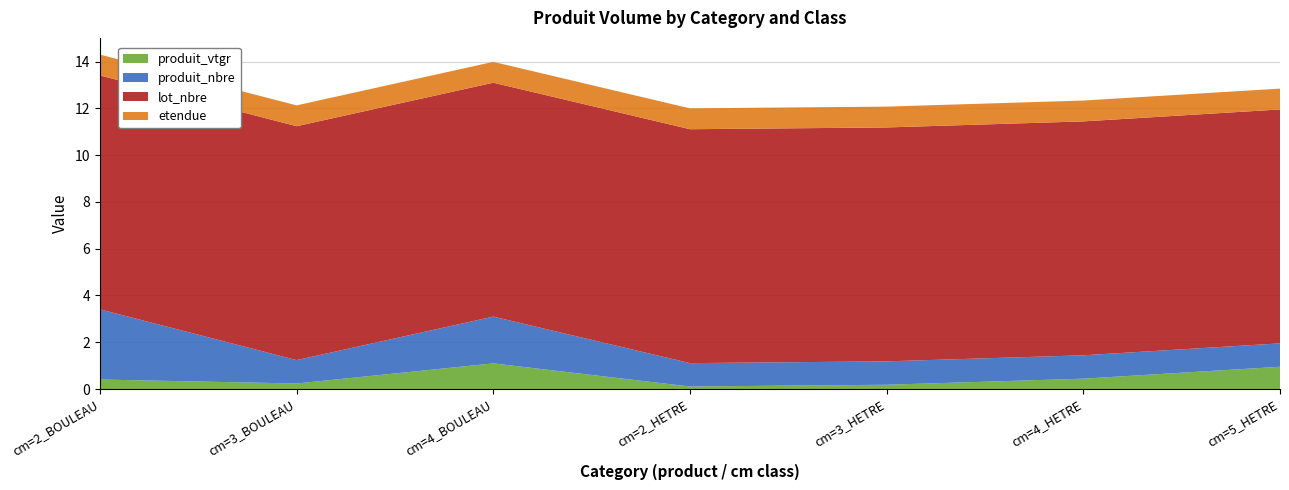

Reading left to right, what are all the values shown in this chart?

produit_vtgr: cm=2_BOULEAU=0.4	cm=3_BOULEAU=0.2	cm=4_BOULEAU=1.1	cm=2_HETRE=0.1	cm=3_HETRE=0.2	cm=4_HETRE=0.4	cm=5_HETRE=1.0
produit_nbre: cm=2_BOULEAU=3.0	cm=3_BOULEAU=1.0	cm=4_BOULEAU=2.0	cm=2_HETRE=1.0	cm=3_HETRE=1.0	cm=4_HETRE=1.0	cm=5_HETRE=1.0
lot_nbre: cm=2_BOULEAU=10.0	cm=3_BOULEAU=10.0	cm=4_BOULEAU=10.0	cm=2_HETRE=10.0	cm=3_HETRE=10.0	cm=4_HETRE=10.0	cm=5_HETRE=10.0
etendue: cm=2_BOULEAU=0.9	cm=3_BOULEAU=0.9	cm=4_BOULEAU=0.9	cm=2_HETRE=0.9	cm=3_HETRE=0.9	cm=4_HETRE=0.9	cm=5_HETRE=0.9